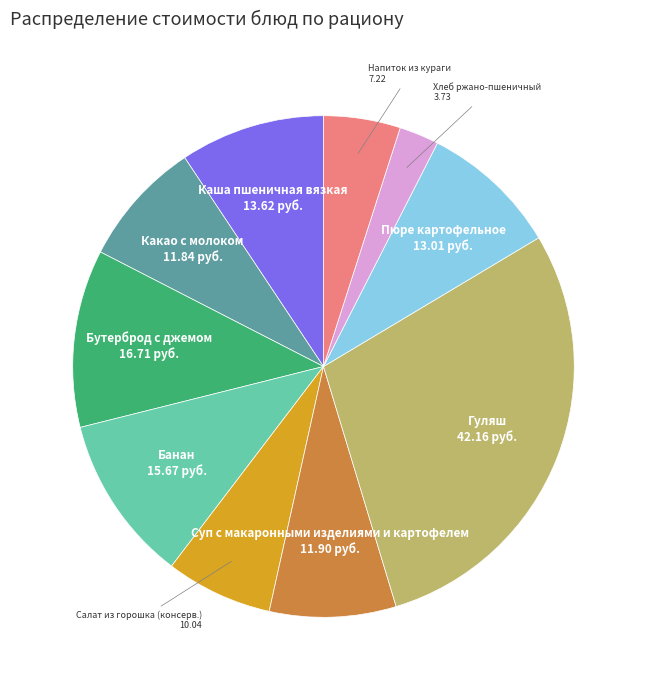

True or false: Суп с макаронными изделиями и картофелем accounts for 8% of the total.

True